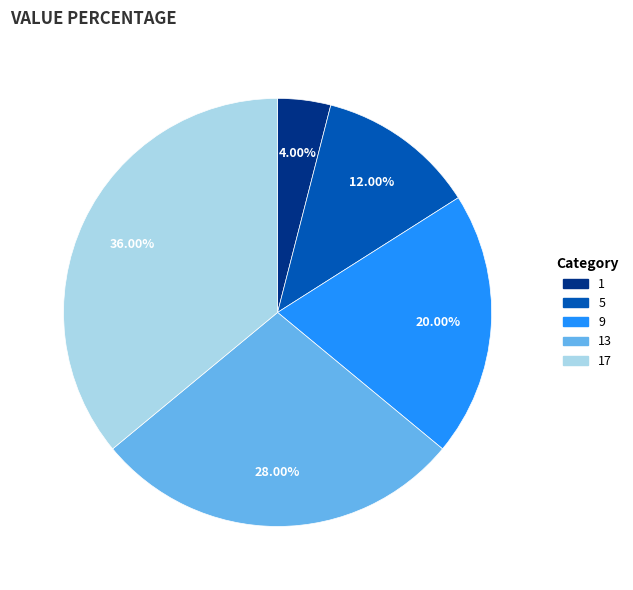

To the nearest percent, what is the difference between the largest and smallest slice percentages?

32%